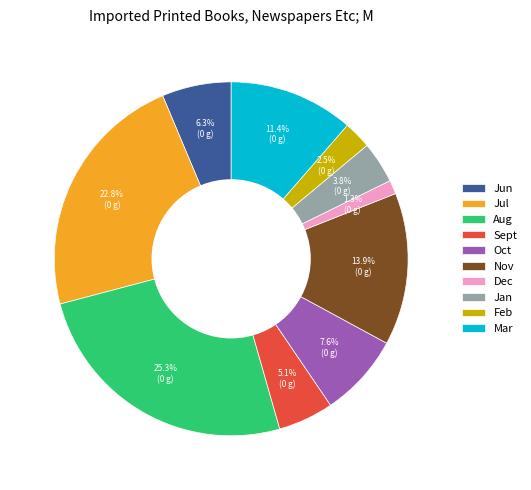

Which category has the smallest portion of the pie?

Dec